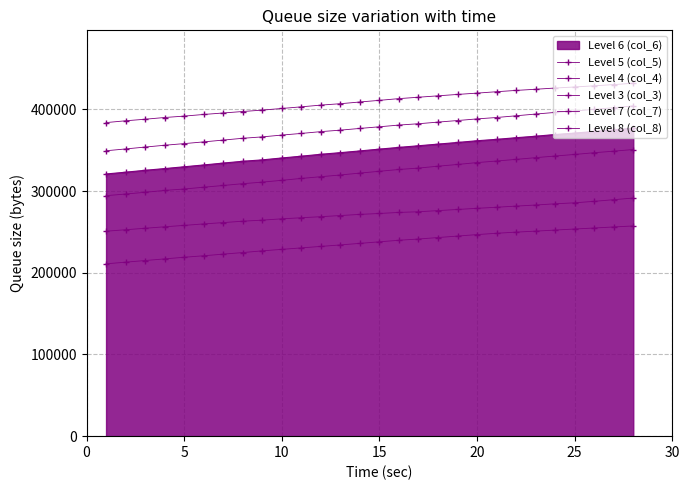

How many data points does each series have?

28